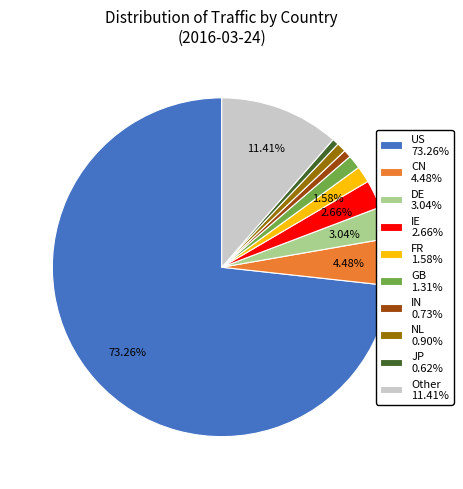

Approximately how many times larger is the value at IN 0.73% compared to IE 2.66%?

0.3